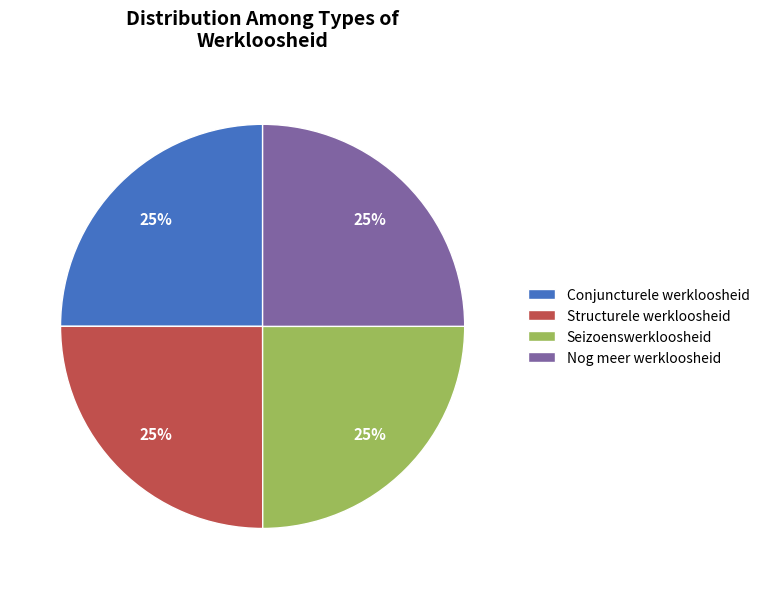

Does any single category account for the majority?

No